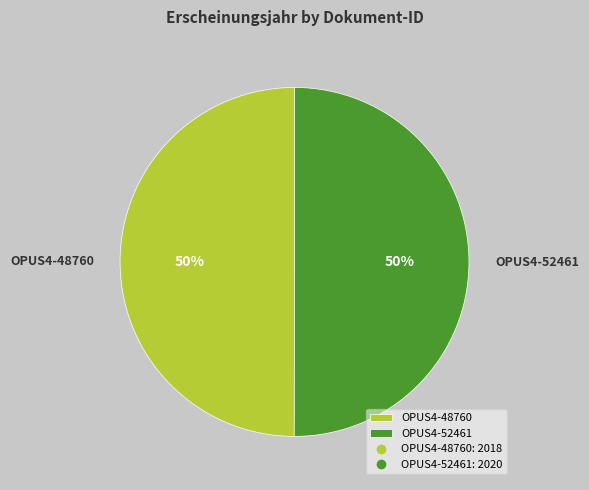

To the nearest percent, what percentage of the pie is OPUS4-52461?

50%